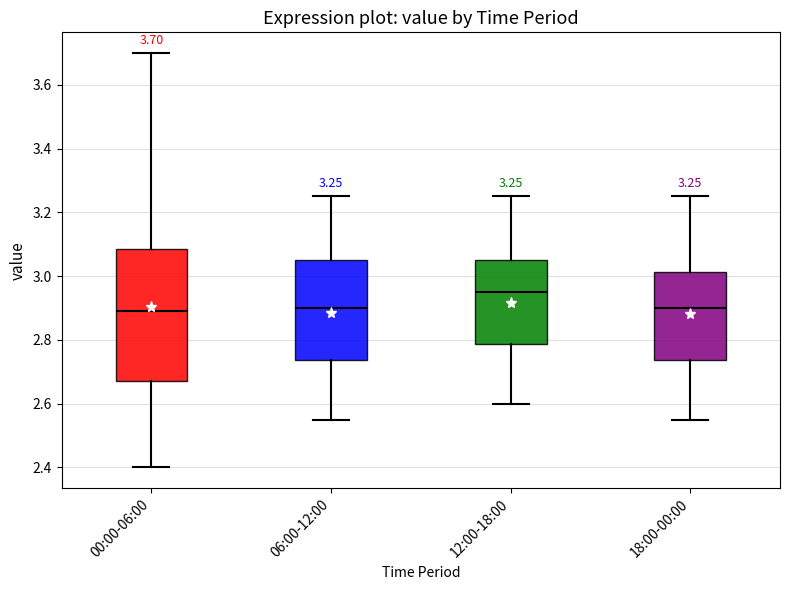

Which box is the tallest, from its lower edge to its upper edge?

00:00-06:00